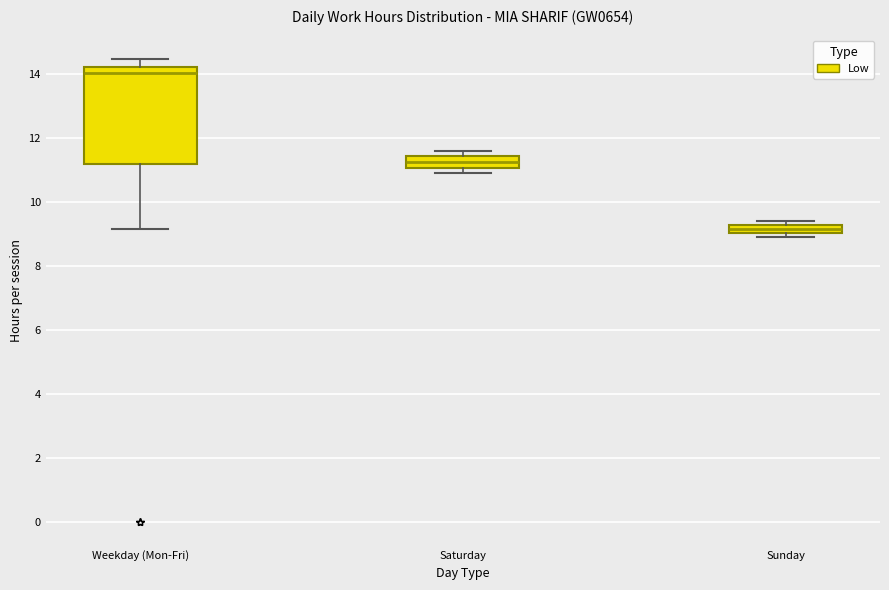

Where is the upper edge of the box for Sunday on the y-axis? The values are not printed on the chart, so give them approximately, as read against the axis.

9.2